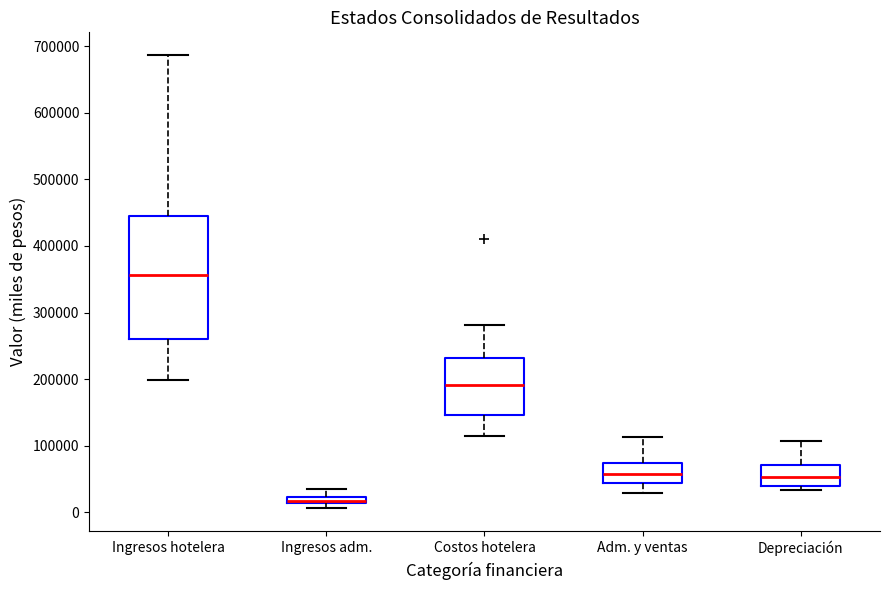

Where does the upper whisker of the box for Costos hotelera end on the y-axis? The values are not printed on the chart, so give them approximately, as read against the axis.

280000